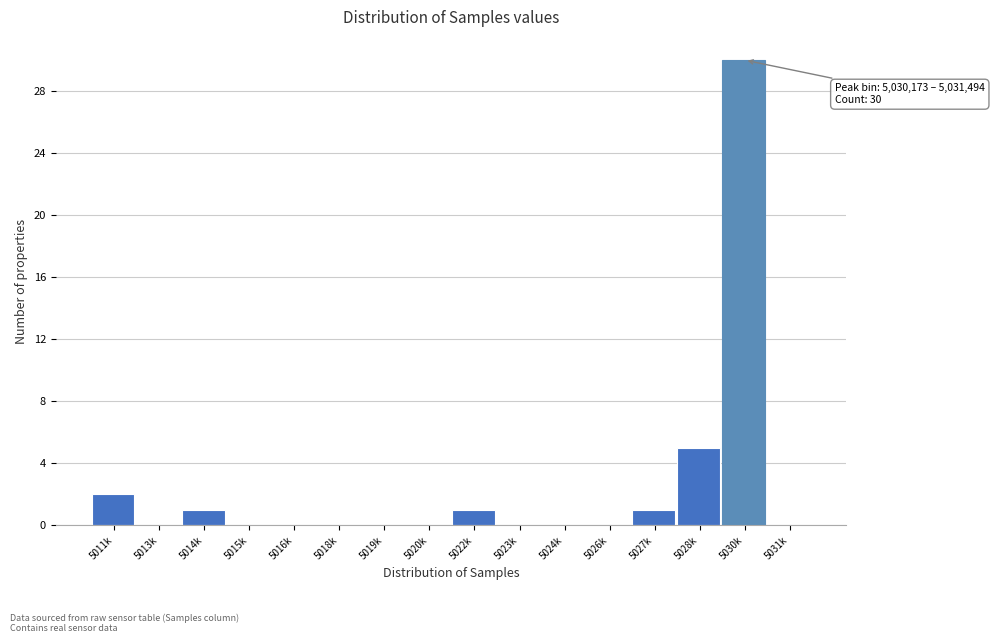

Reading left to right, transcribe all the data shown in this chart.

5011k=2	5013k=0	5014k=1	5015k=0	5016k=0	5018k=0	5019k=0	5020k=0	5022k=1	5023k=0	5024k=0	5026k=0	5027k=1	5028k=5	5030k=30	5031k=0